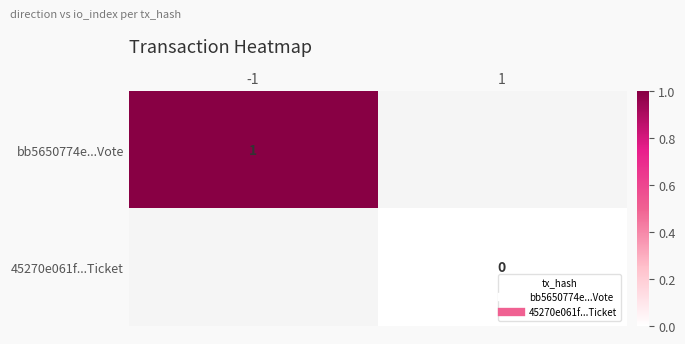

List the labels in order of bb5650774e...Vote value, largest first.

-1, 1